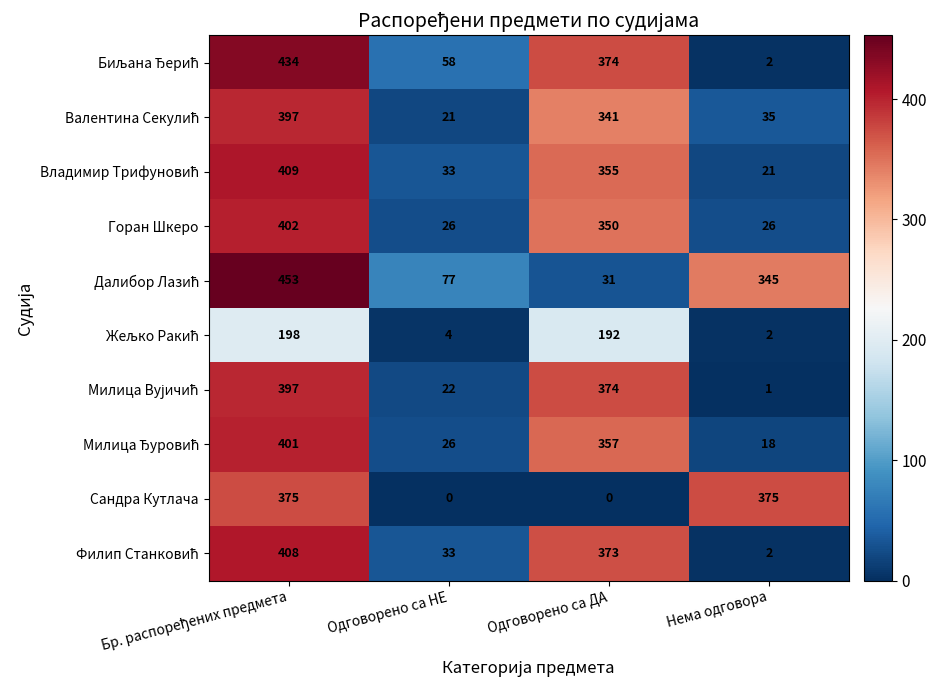

What is the total value across all series at Нема одговора?

827